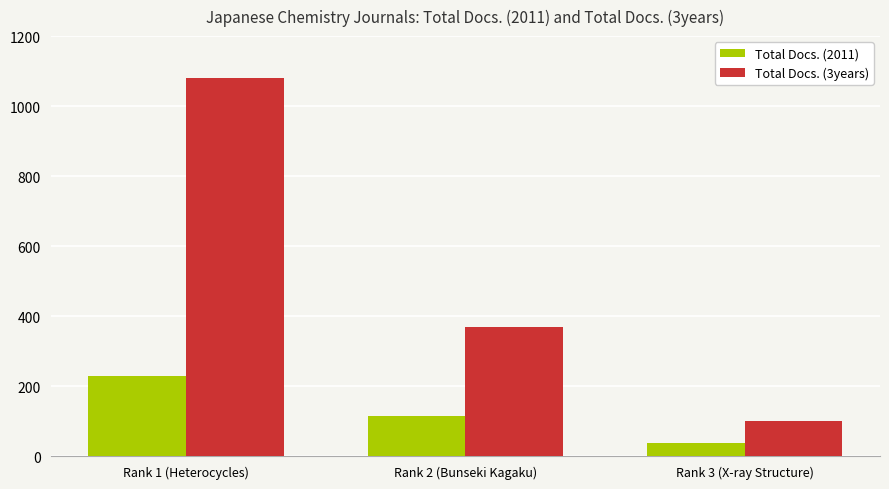

At which label does Total Docs. (3years) reach its peak?

Rank 1 (Heterocycles)